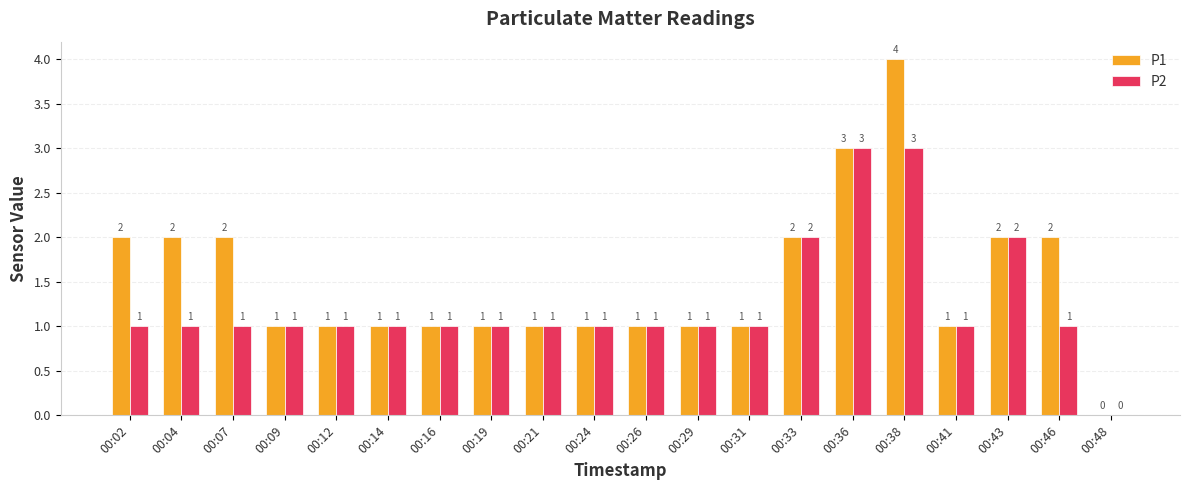

Which series changed the most between 00:02 and 00:26?

P1